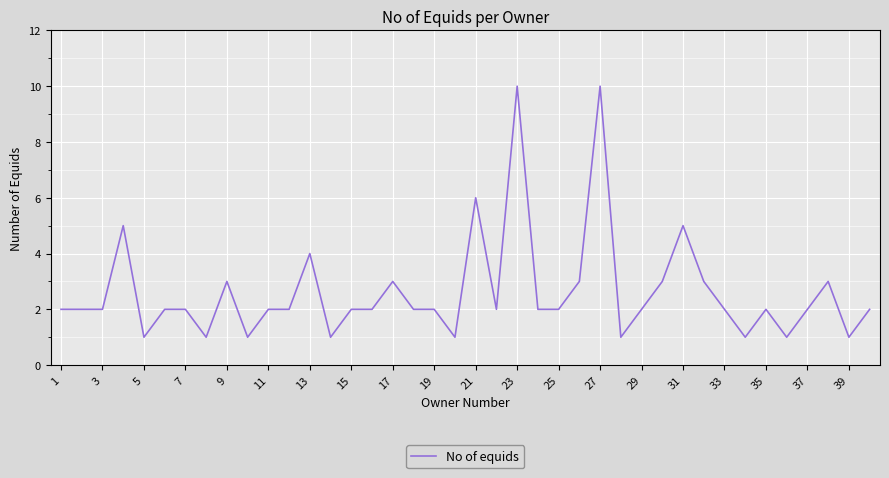

Reading left to right, what are all the values shown in this chart?

2	2	2	5	1	2	2	1	3	1	2	2	4	1	2	2	3	2	2	1	6	2	10	2	2	3	10	1	2	3	5	3	2	1	2	1	2	3	1	2